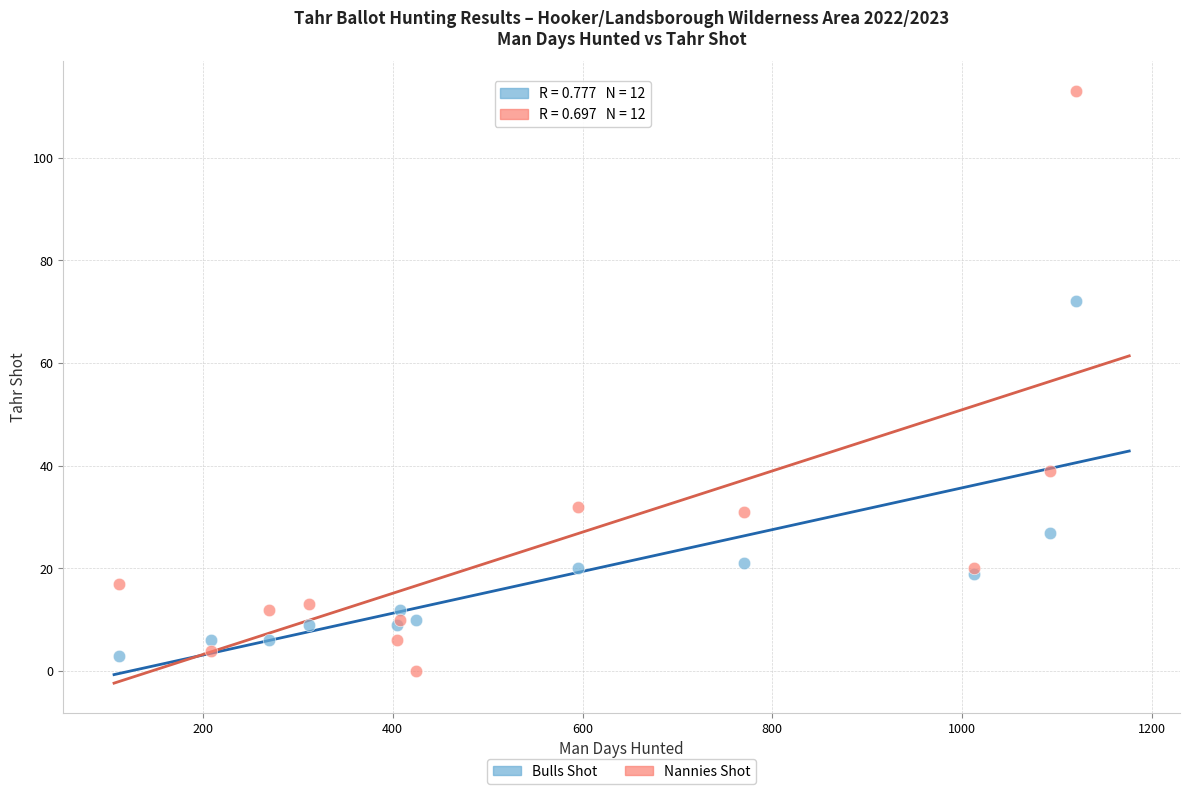

What is the X range (max minus min) for the scatter plot?

1008